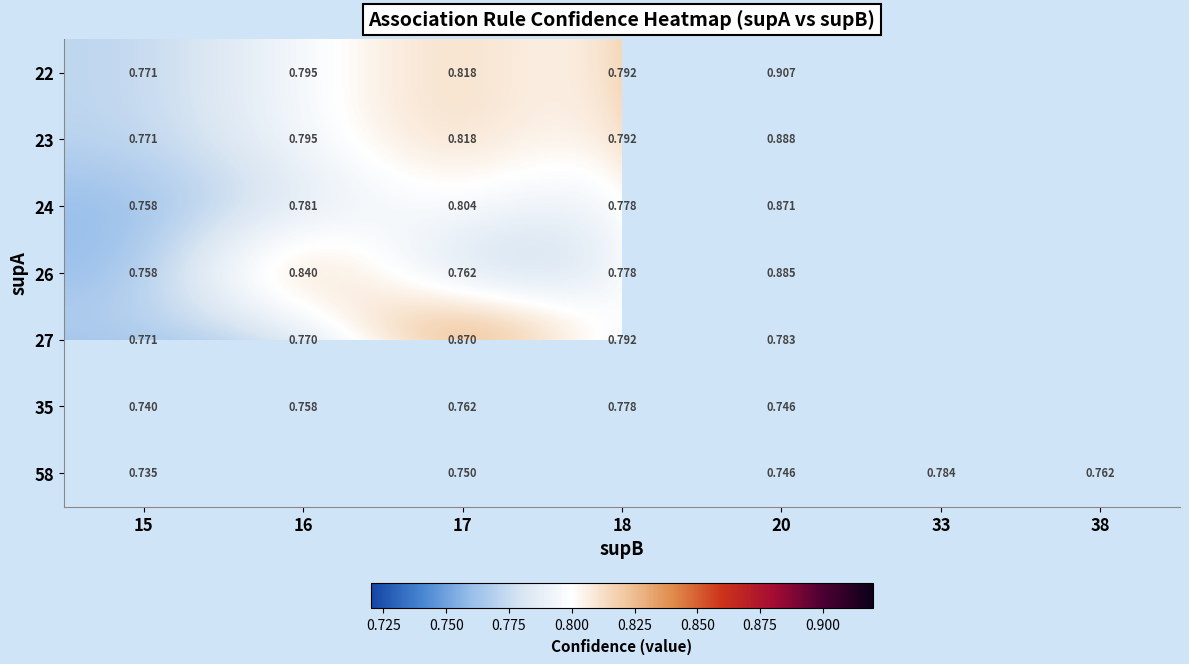

At which category is the sum across all series the highest?

20